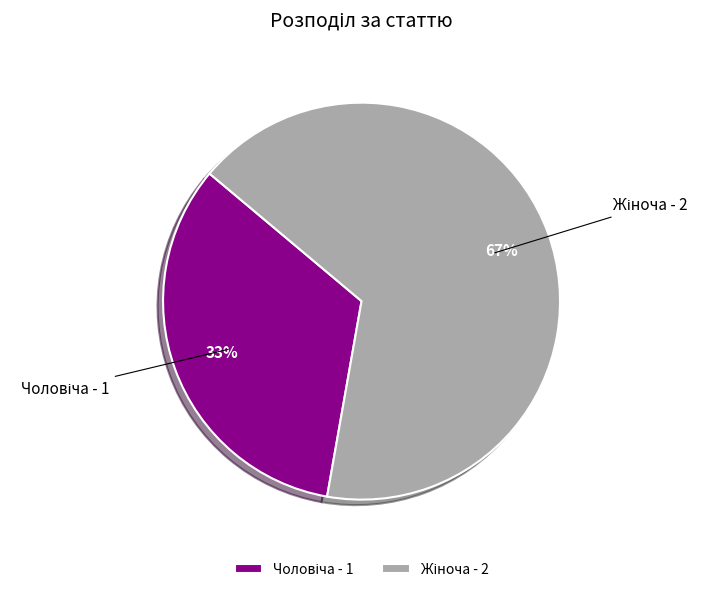

Does any single category account for the majority?

Yes